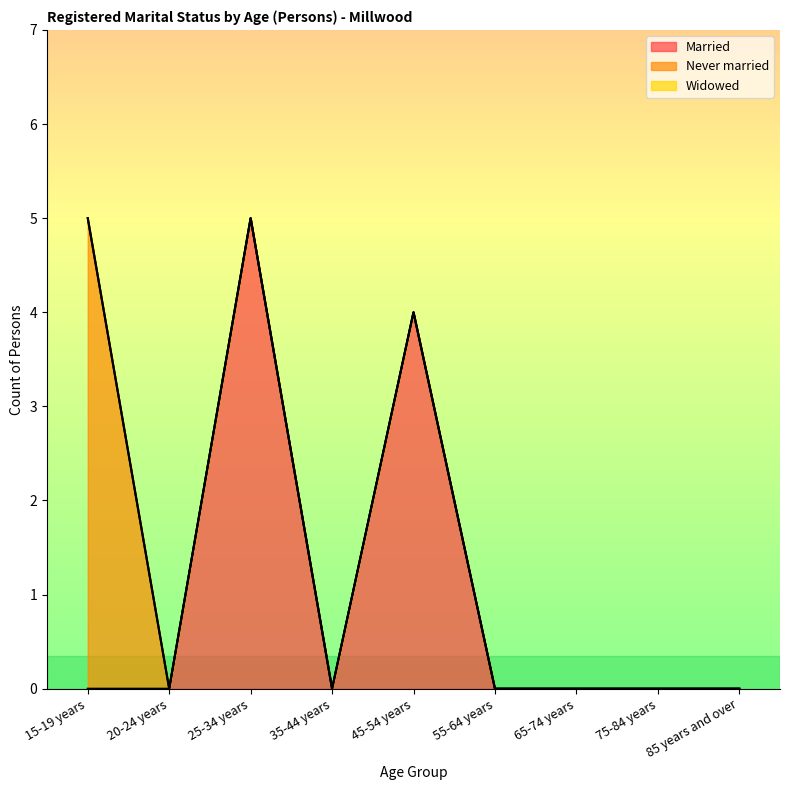

What is the sum of the Never married values at 15-19 years and 55-64 years?

5